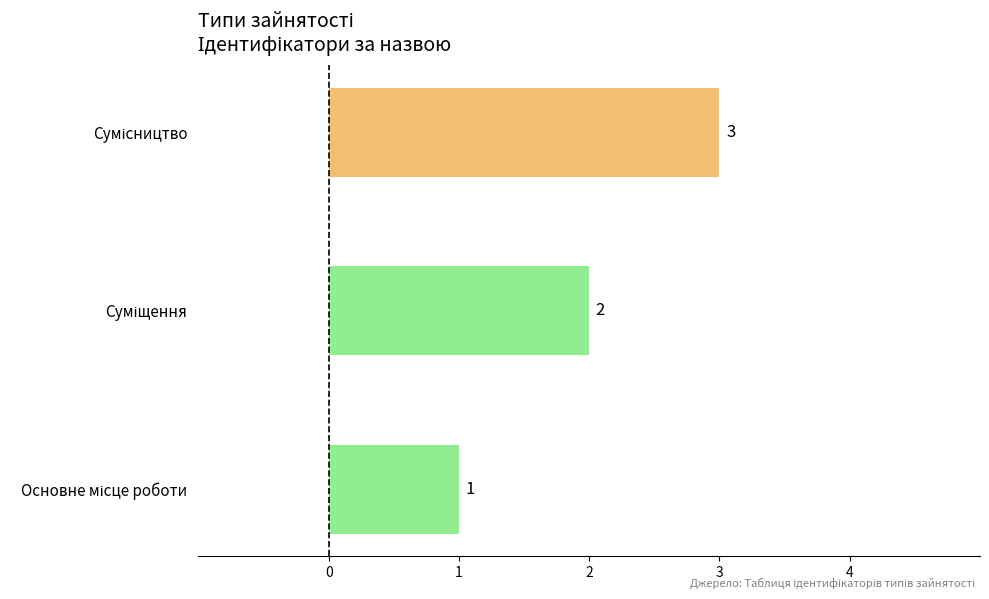

How many bars are there in total?

3